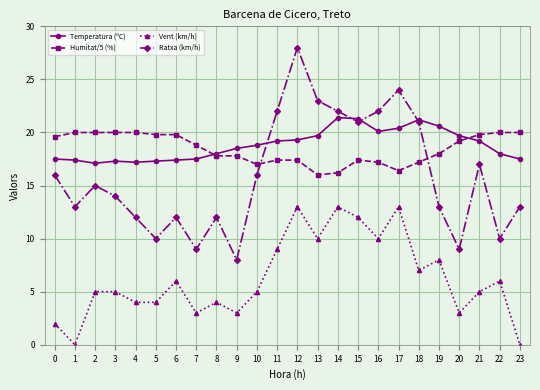

At which category is the sum across all series the highest?

12